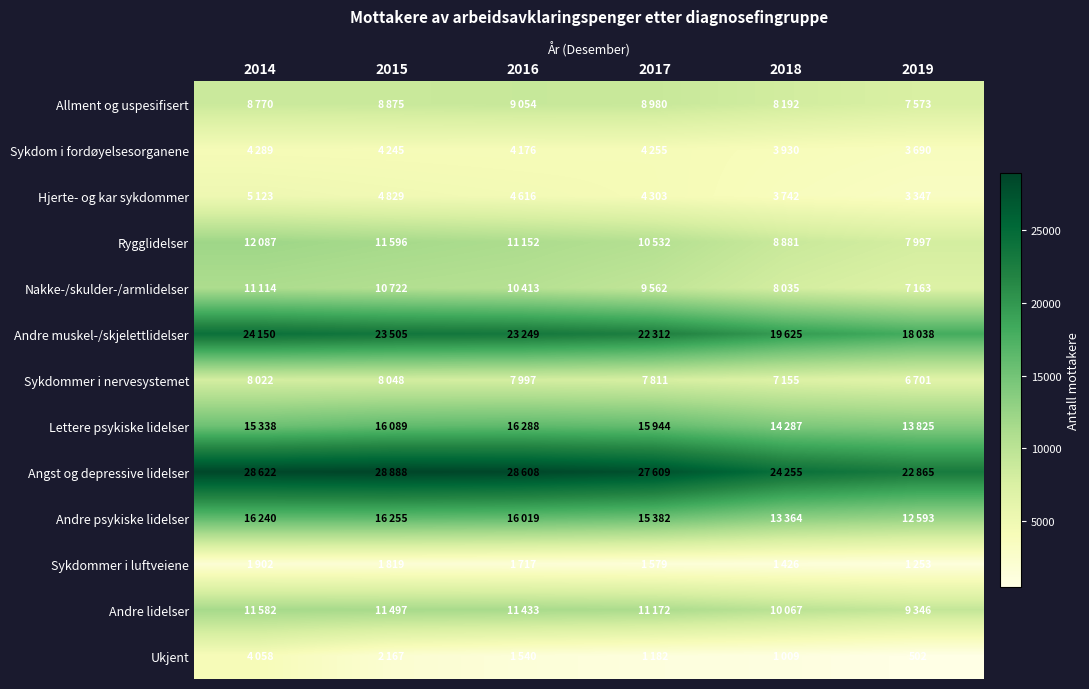

Which series changed the most between 2018 and 2019?

Andre muskel-/skjelettlidelser